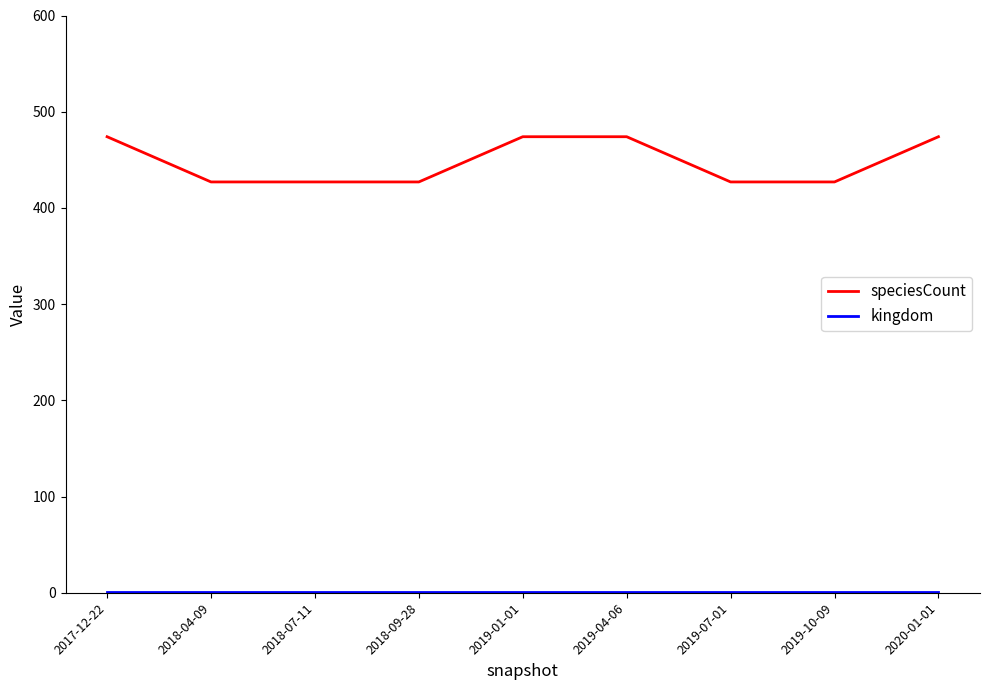

How many lines are shown in the chart?

2